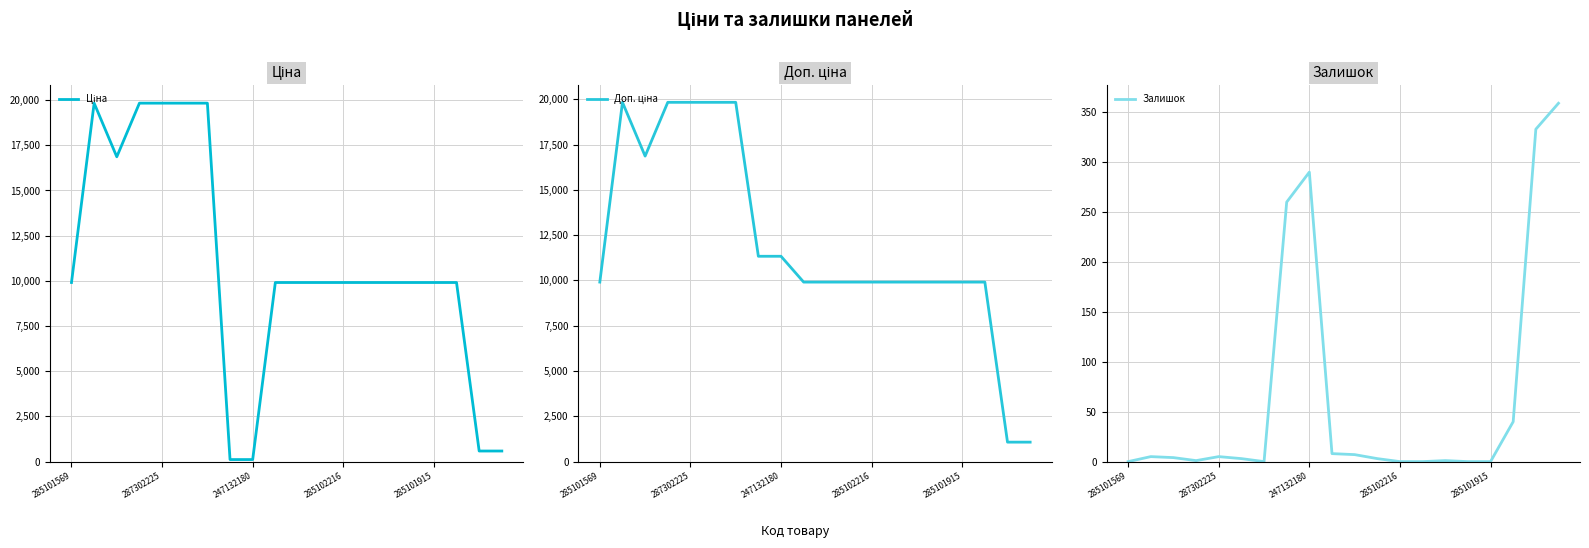

The Доп. ціна series shows 9908.5 at 15. True or false?

True